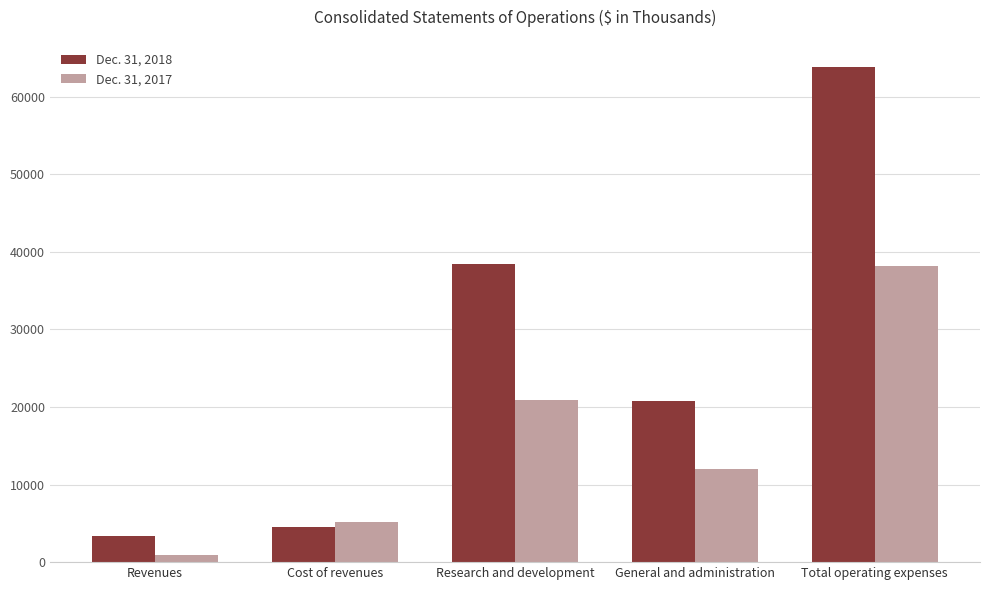

Reading left to right, transcribe all the data shown in this chart.

Dec. 31, 2018: 3355	4509	38467	20787	63763
Dec. 31, 2017: 865	5193	20918	12034	38145